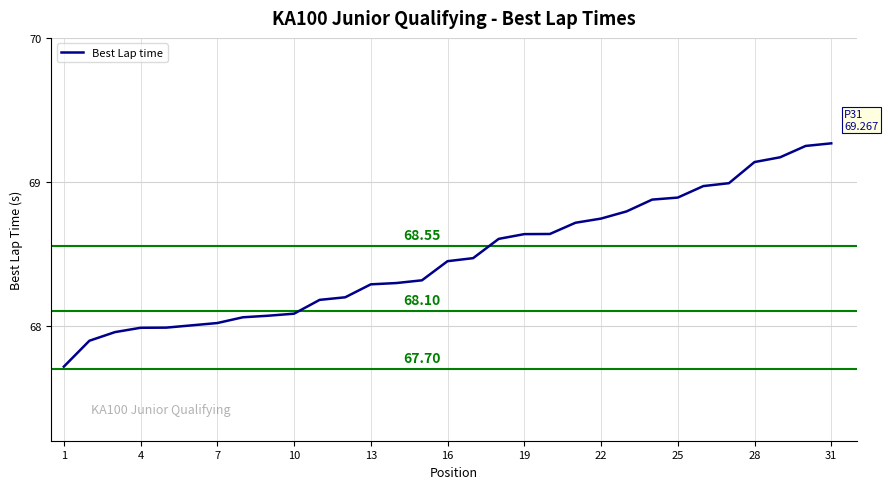

What is the difference between the maximum and minimum values?

1.6